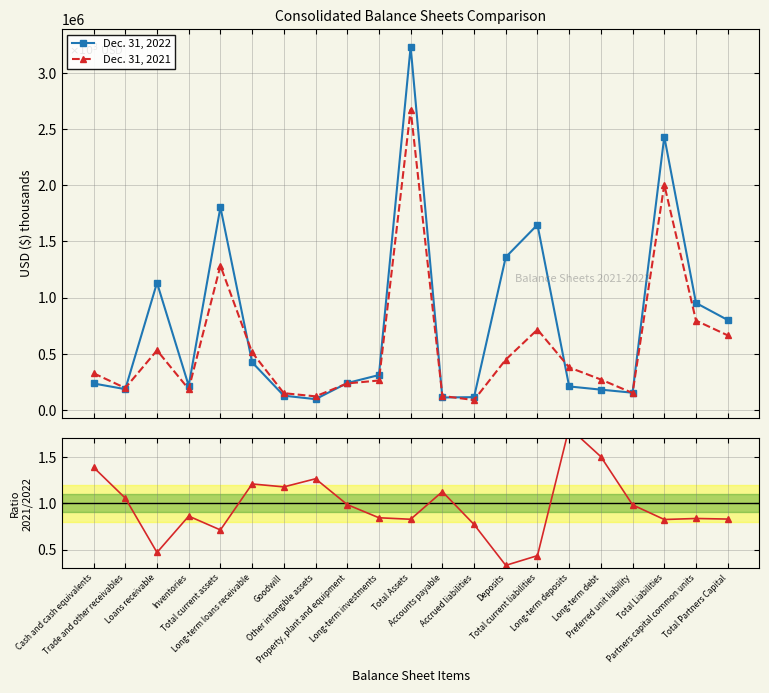

Read the Dec. 31, 2022 value at Goodwill.

125813.0